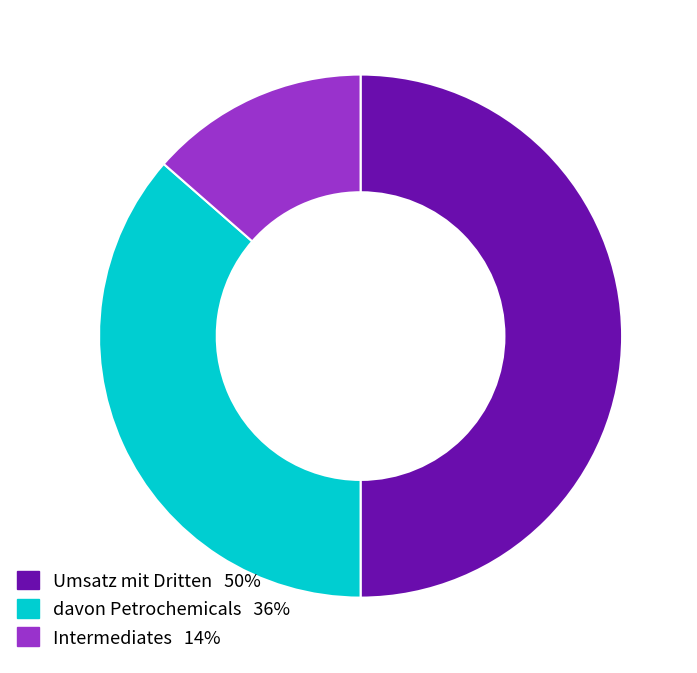

Rank the categories by value from lowest to highest.

Intermediates, davon Petrochemicals, Umsatz mit Dritten